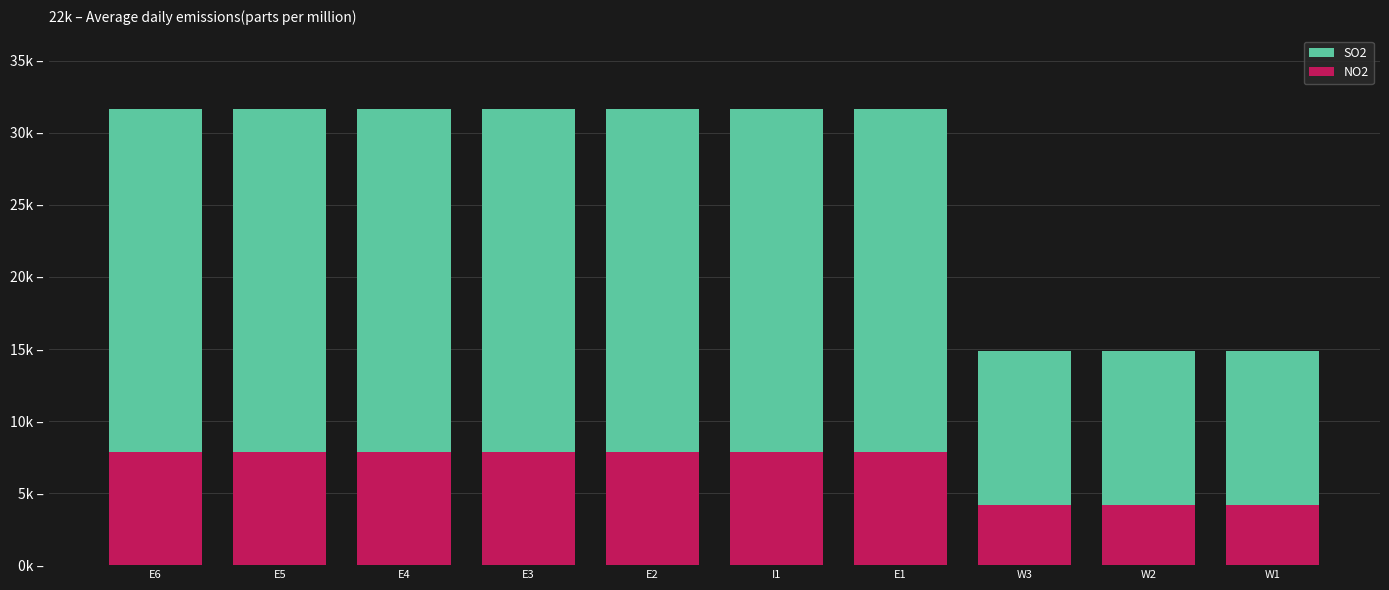

Are the bars grouped side by side (vs. stacked)?

No